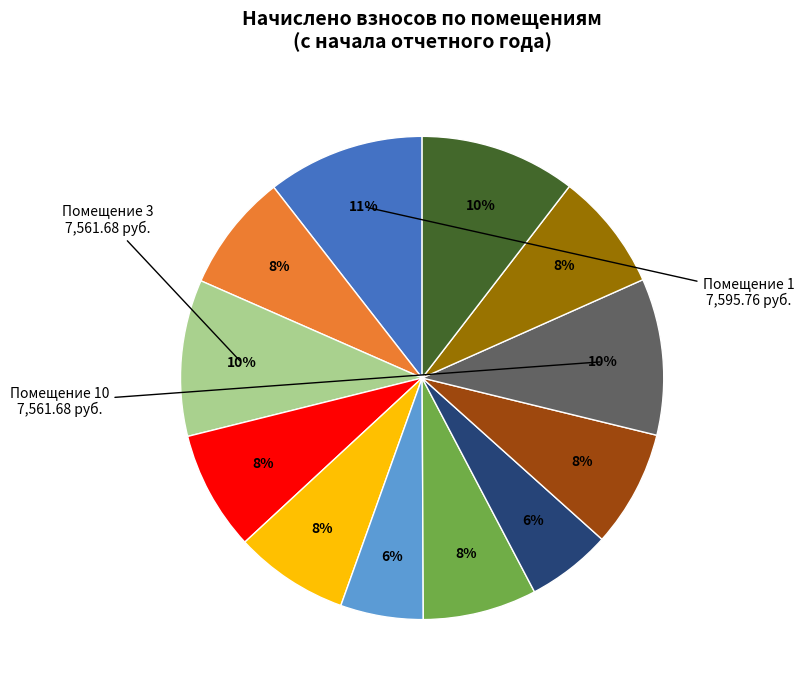

To the nearest percent, what is the average slice percentage?

8%